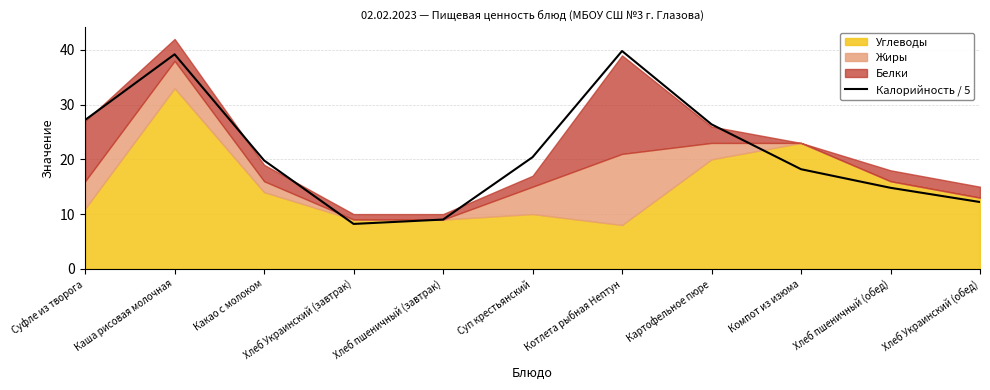

Where is the first local minimum?

Хлеб Украинский (завтрак)